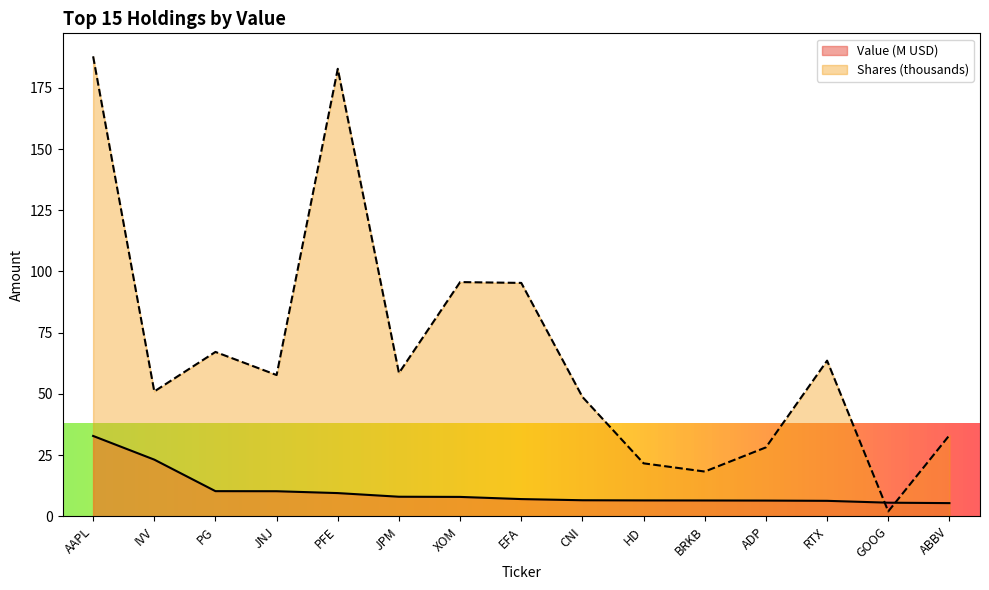

The Shares series shows 58.5 at JPM. True or false?

True